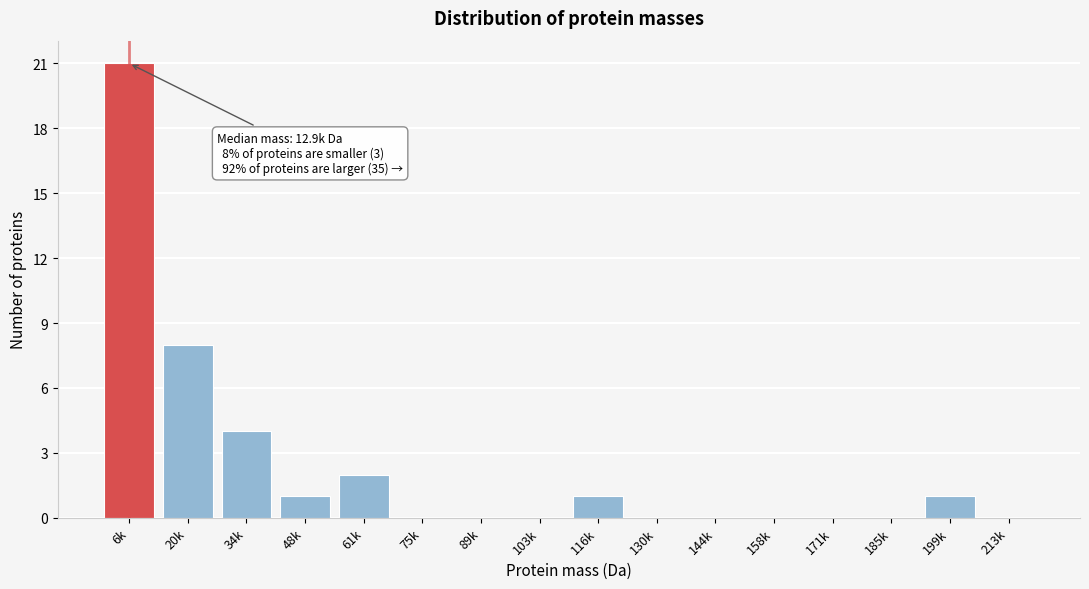

Reading right to left, list all the values displayed in this chart.

213k=0	199k=1	185k=0	171k=0	158k=0	144k=0	130k=0	116k=1	103k=0	89k=0	75k=0	61k=2	48k=1	34k=4	20k=8	6k=21